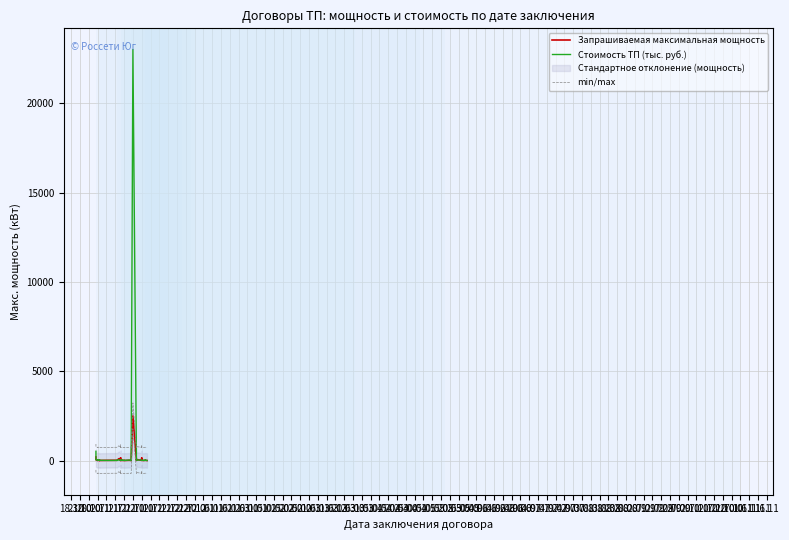

Where does the Стоимость ТП (тыс. руб.) series first go above 20?

18.10